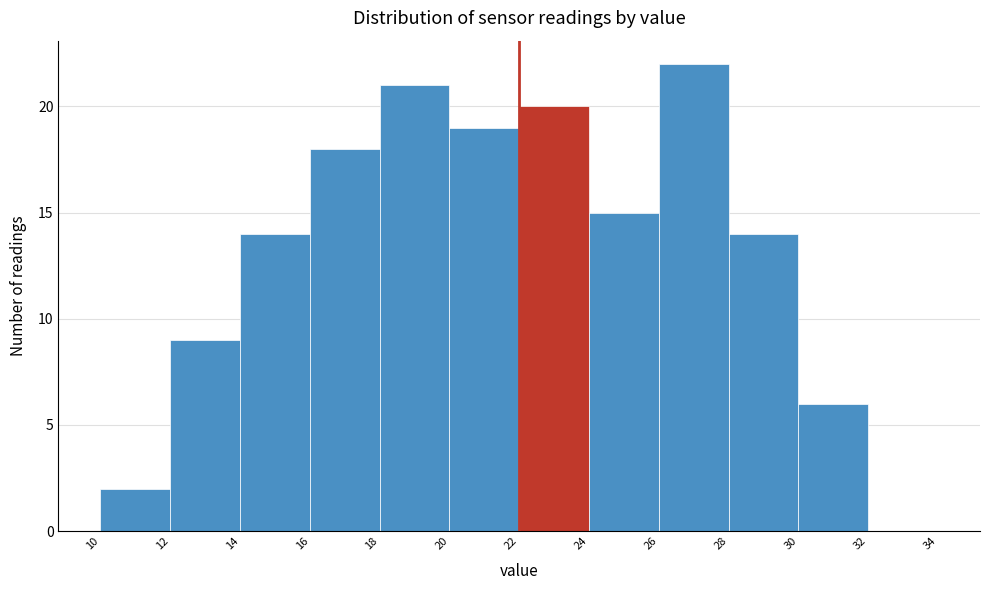

Reading left to right, transcribe this chart: for each bar, give the range it covers on the x-axis and its height. The values are not printed on the chart, so give them approximately, as read against the axis.

10 to 12: 2
12 to 14: 9
14 to 16: 14
16 to 18: 18
18 to 20: 21
20 to 22: 19
22 to 24: 20
24 to 26: 15
26 to 28: 22
28 to 30: 14
30 to 32: 6
32 to 34: 0